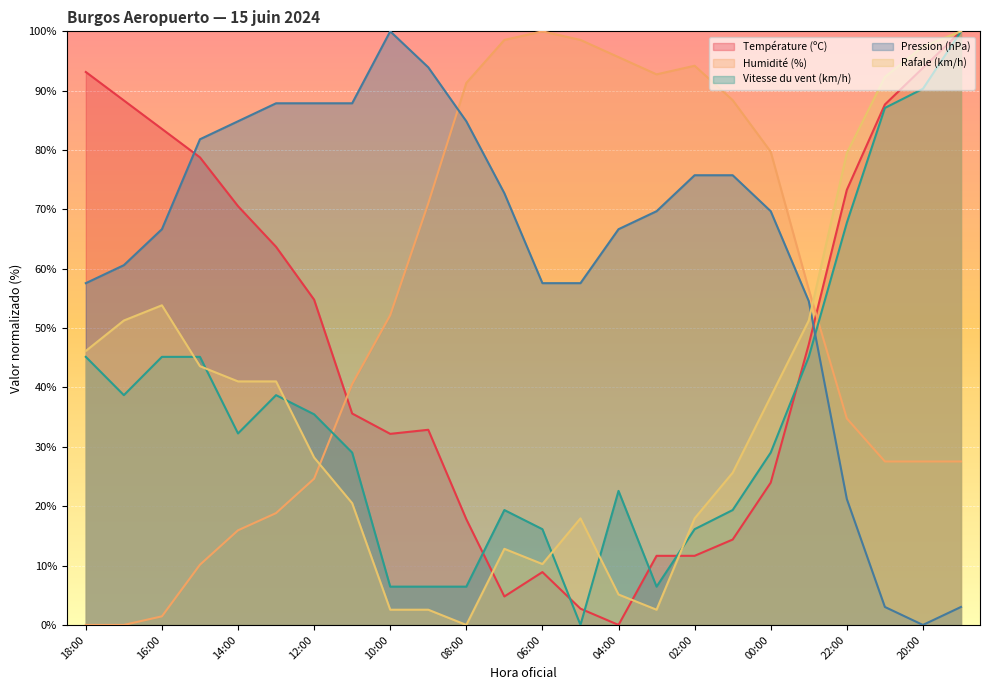

What is the value of the Vitesse du vent (km/h) point at the 10th from the left?

6.5